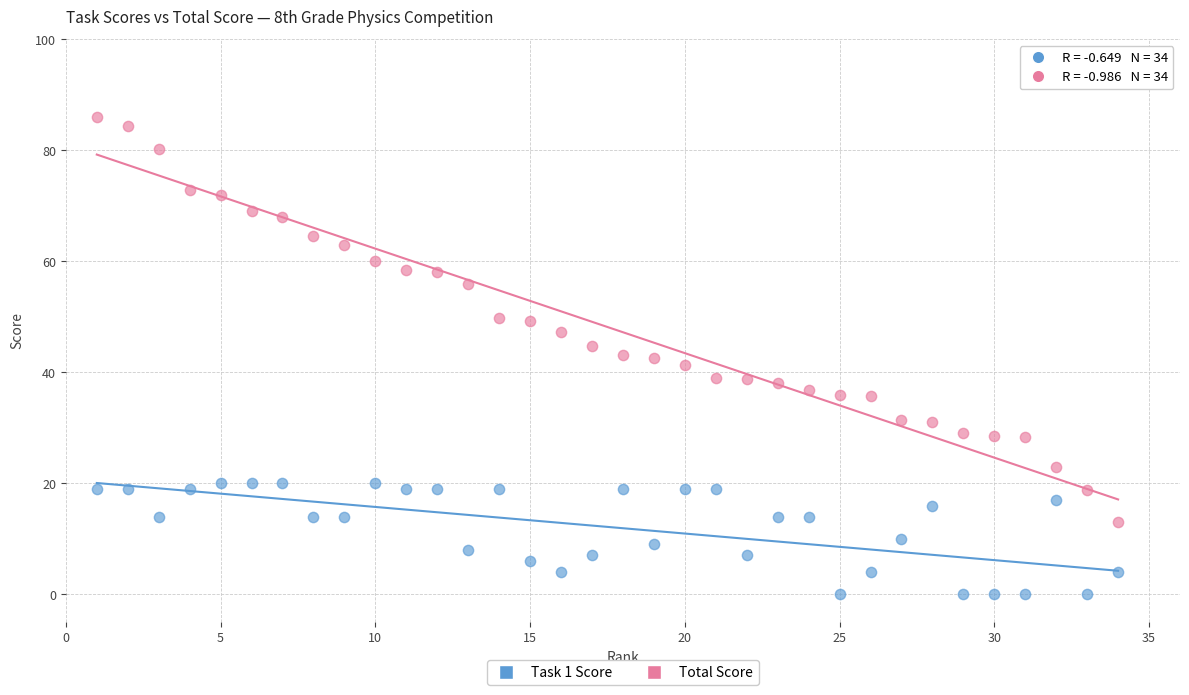

Across all data points, what is the range of Y values (max minus min)?

86.0